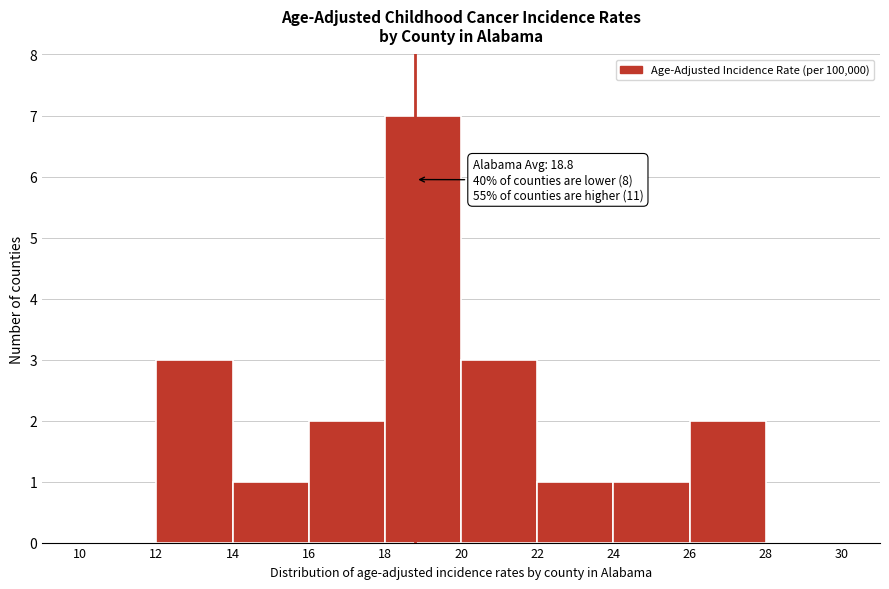

Which range on the x-axis has the tallest bar?

18 to 20